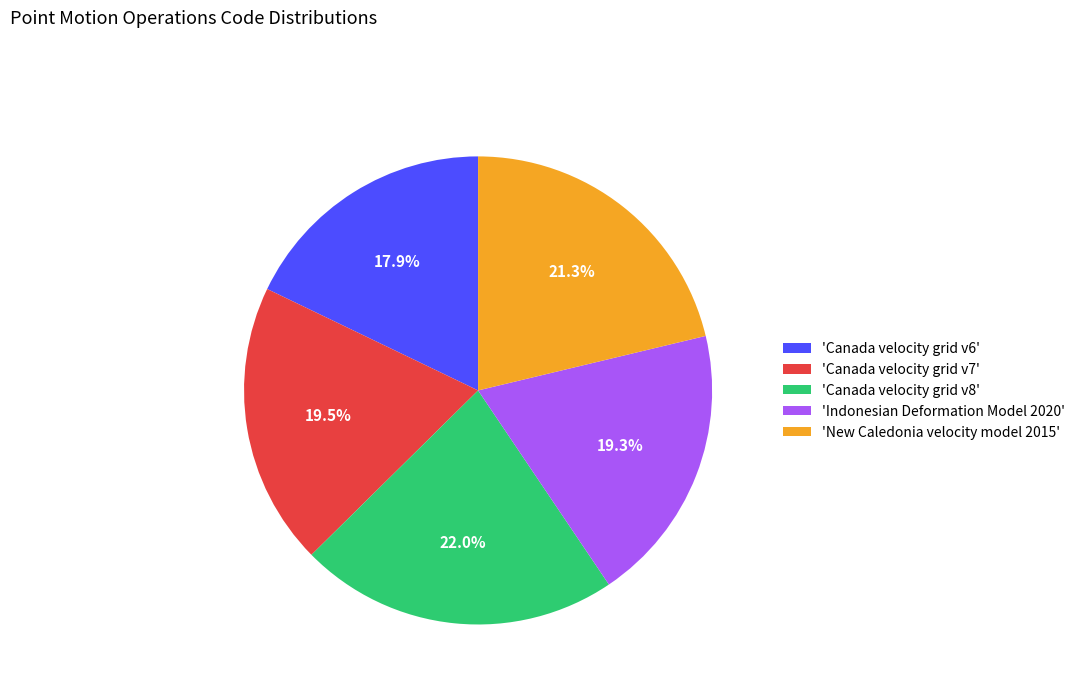

What is the smallest slice in the pie chart?

'Canada velocity grid v6'